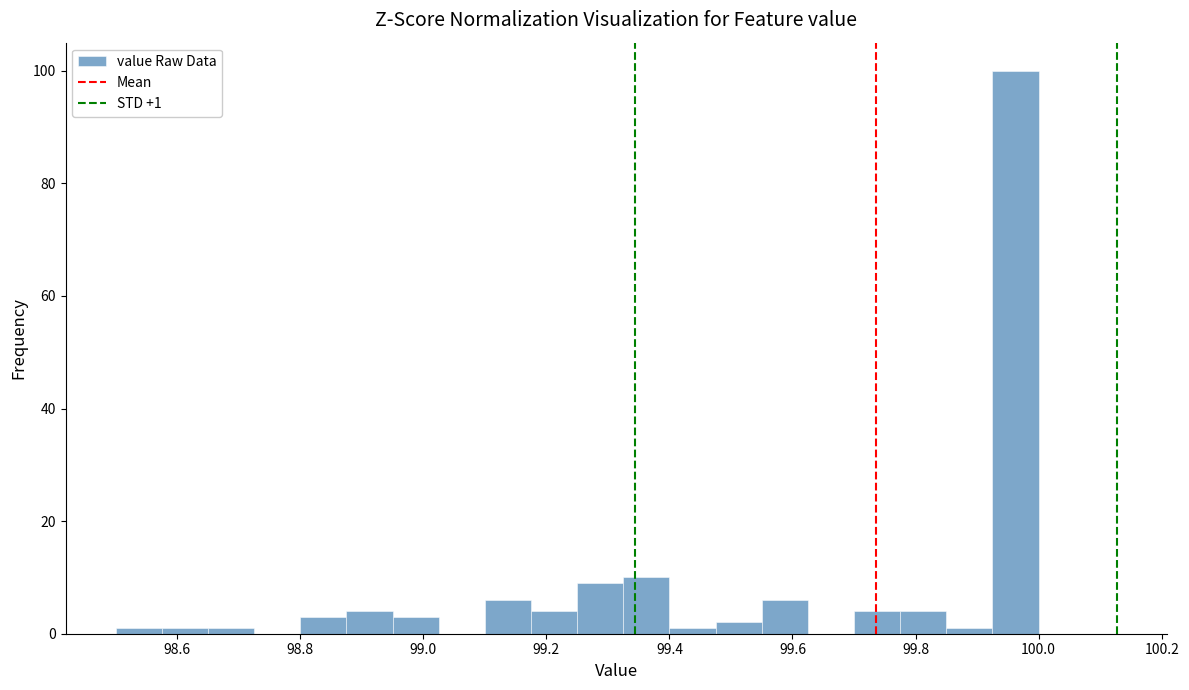

Around what value on the x-axis is the tallest bar? Give the approximate position of its centre, as read against the axis.

99.96